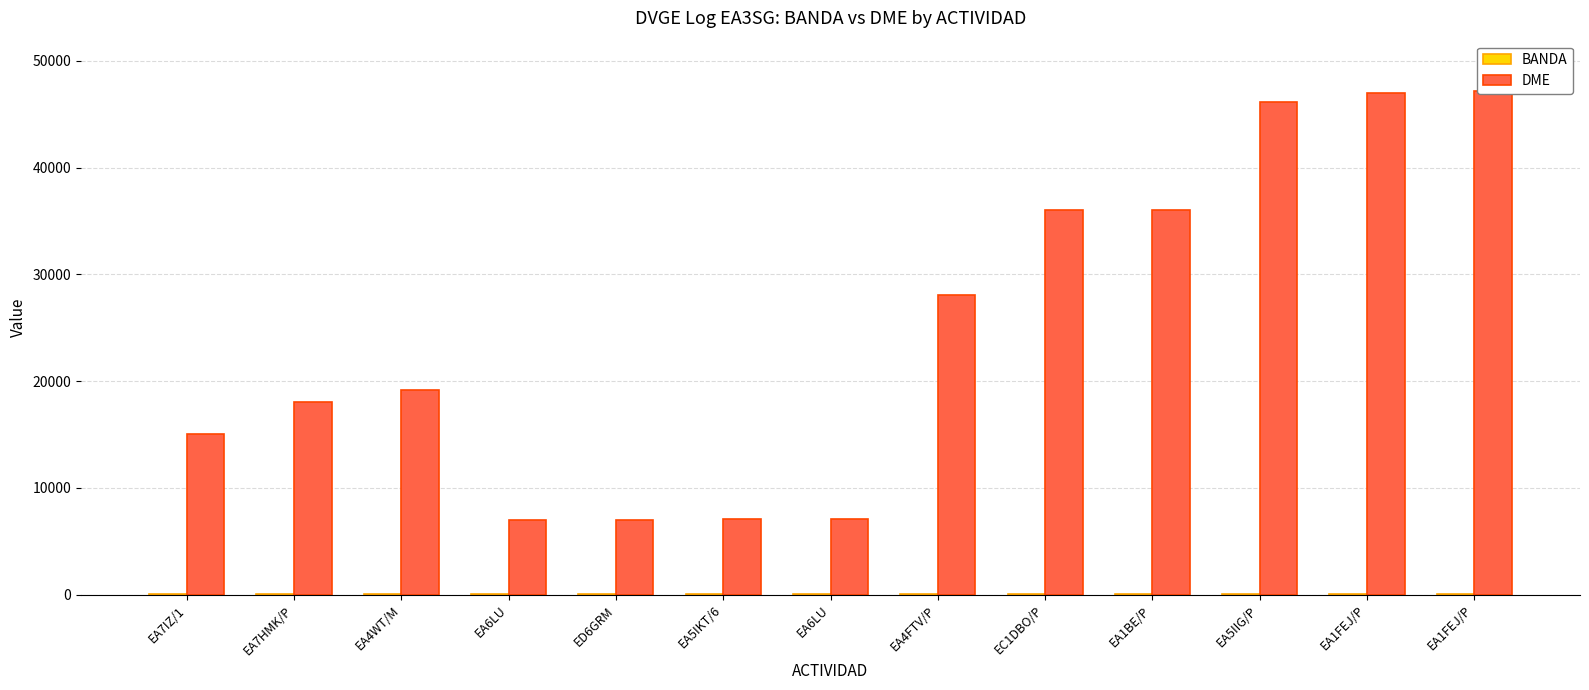

Reading left to right, extract all data points from this chart.

BANDA: 40	40	40	80	40	40	40	40	40	40	40	40	40
DME: 15039	18089	19125	7014	7015	7050	7063	28065	36052	36057	46172	47014	47163